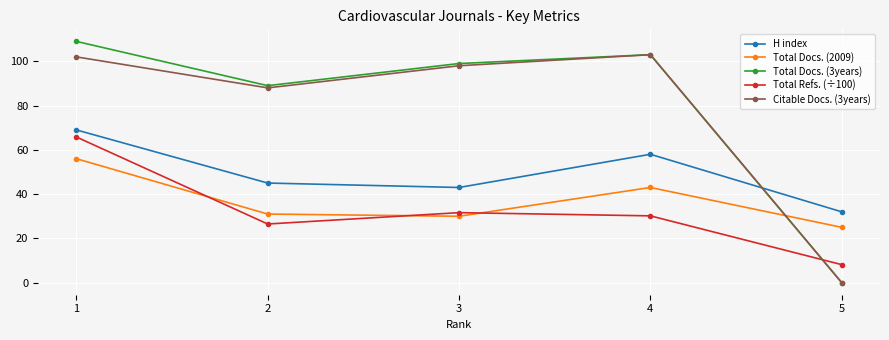

What is the value of the Citable Docs. (3years) point at the 3rd from the left?

98.0